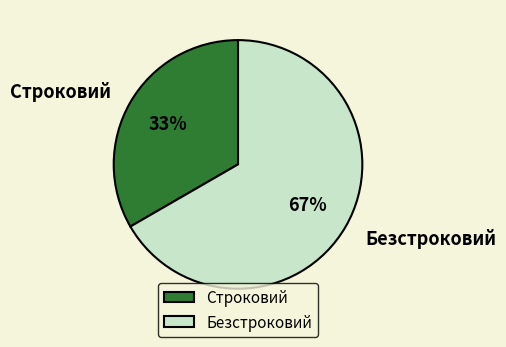

Is the sum of Безстроковий and Строковий greater than half?

Yes